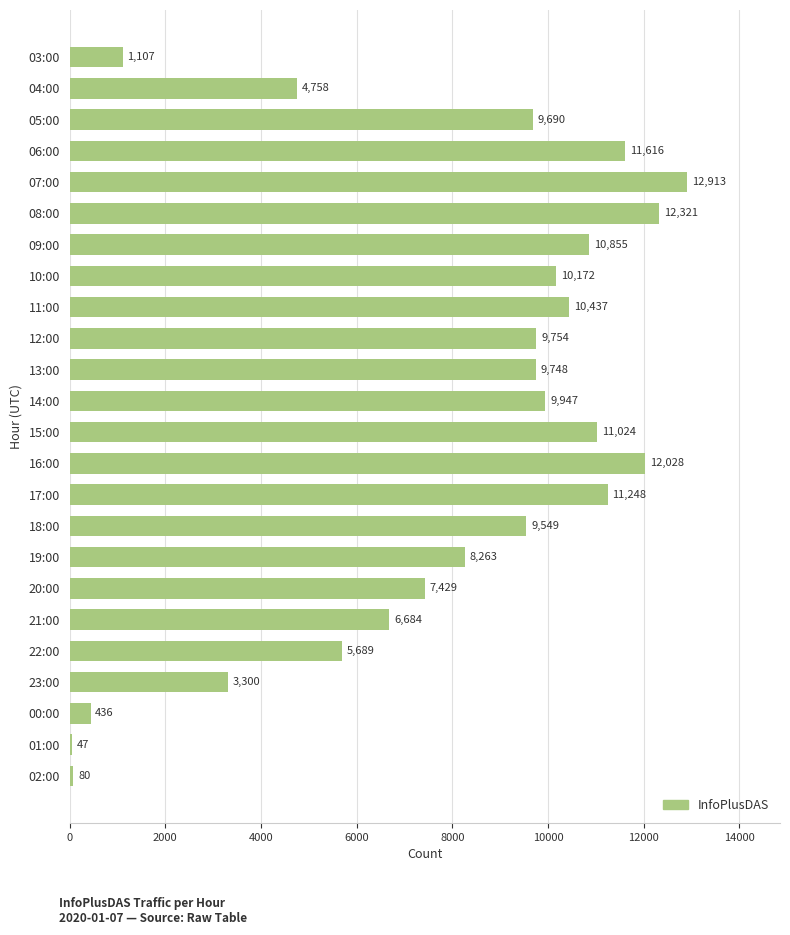

What is the value of the 4th bar from the top?

11616